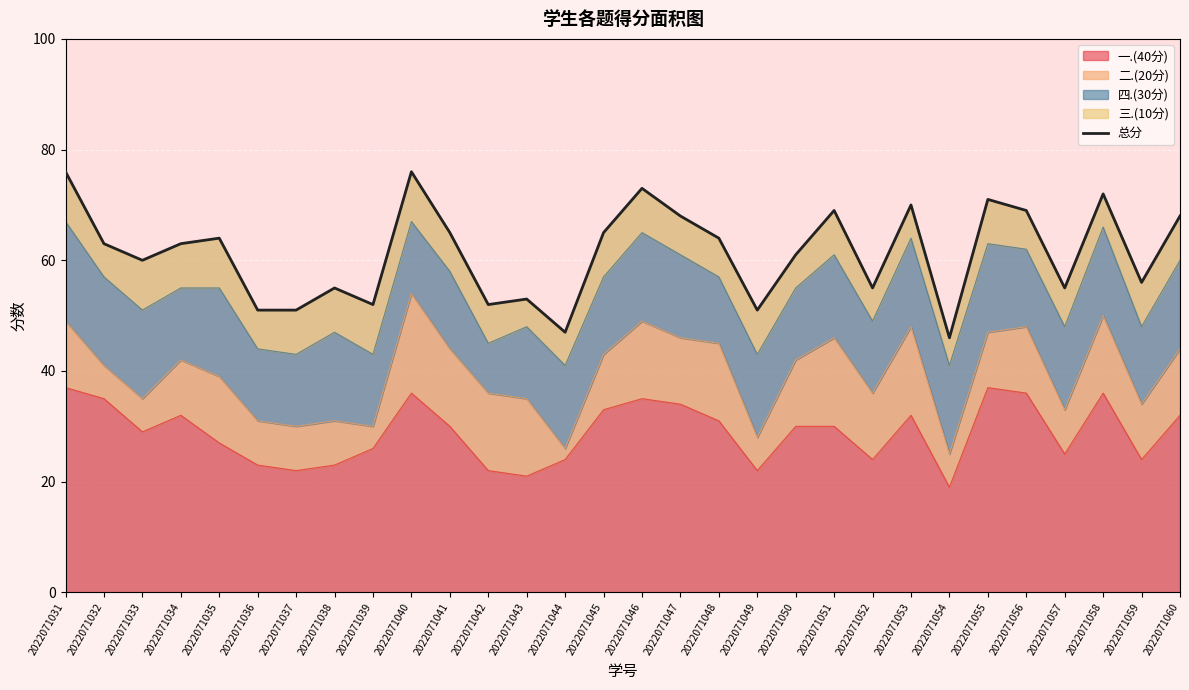

What is the approximate value at 2022071041?

65